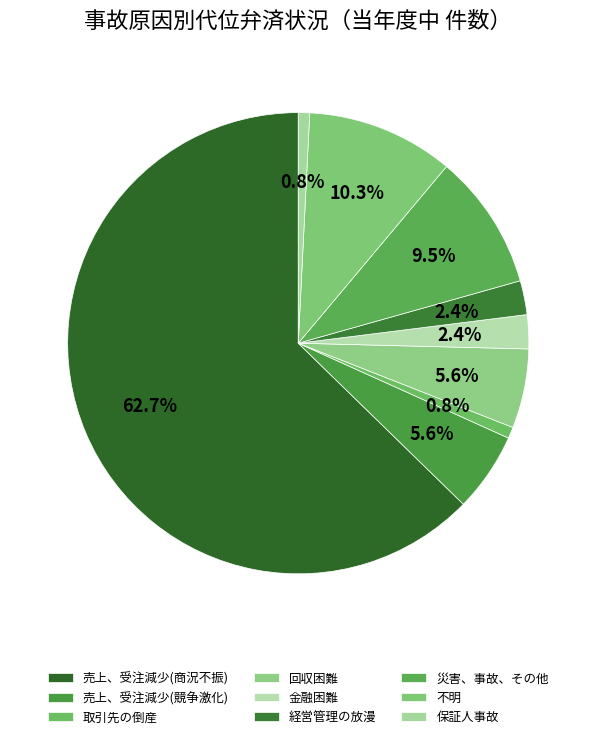

How many slices are in this pie chart?

9